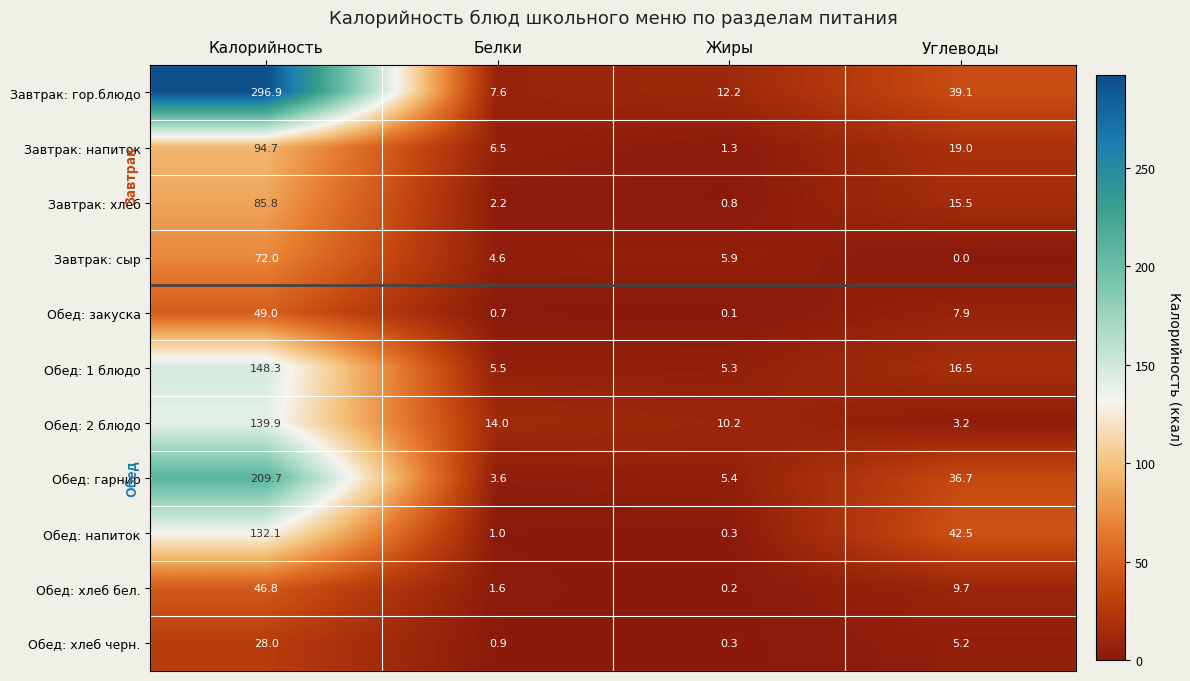

The Завтрак: хлеб series shows 27.8 at Углеводы. True or false?

False